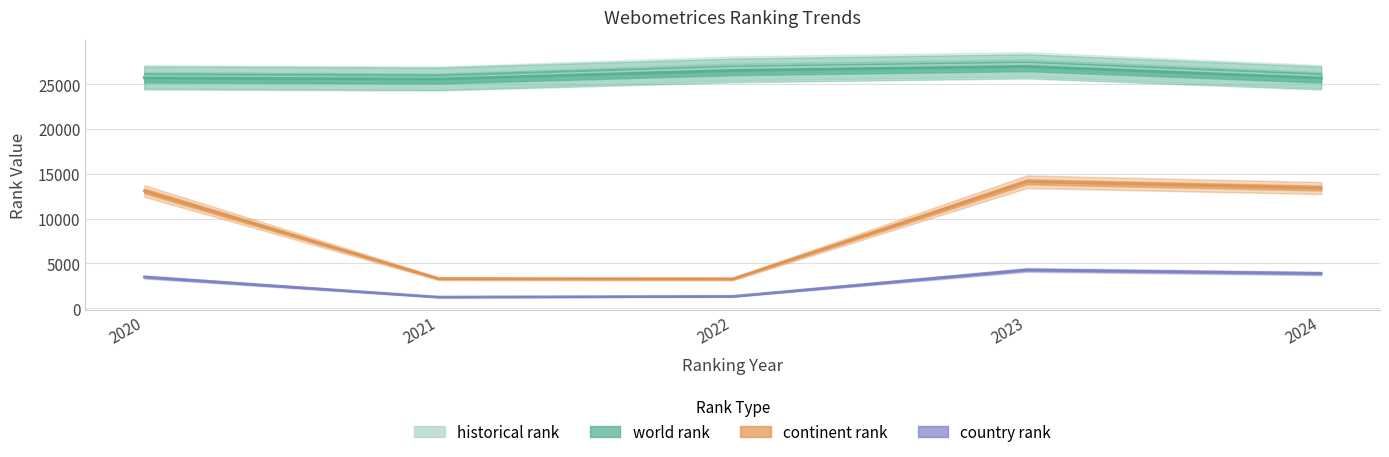

Which series has the largest total across all categories?

historical rank